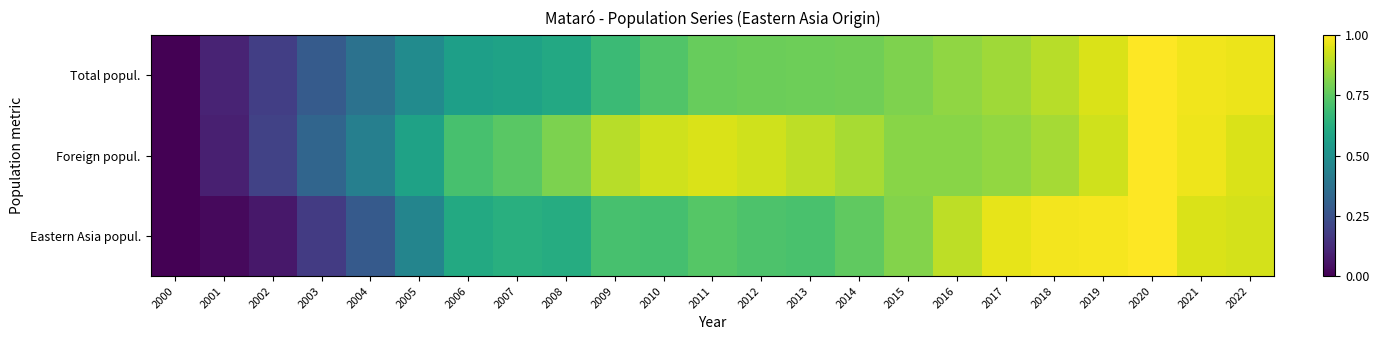

What is the difference between the highest and lowest values at 2017?

0.1